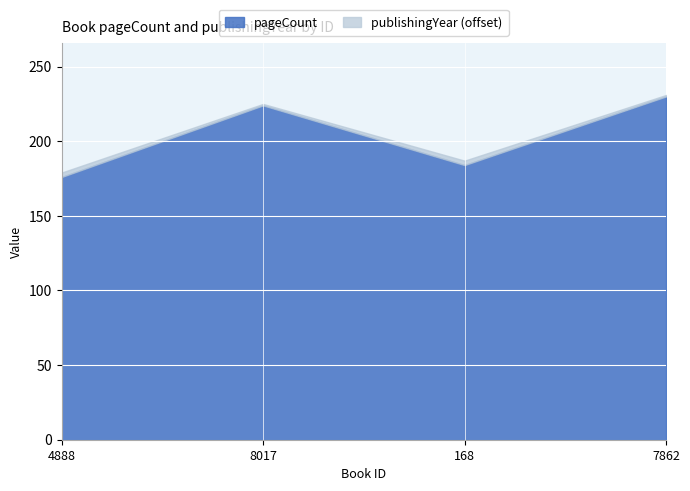

What are all the series names shown in the legend?

pageCount, publishingYear (offset)